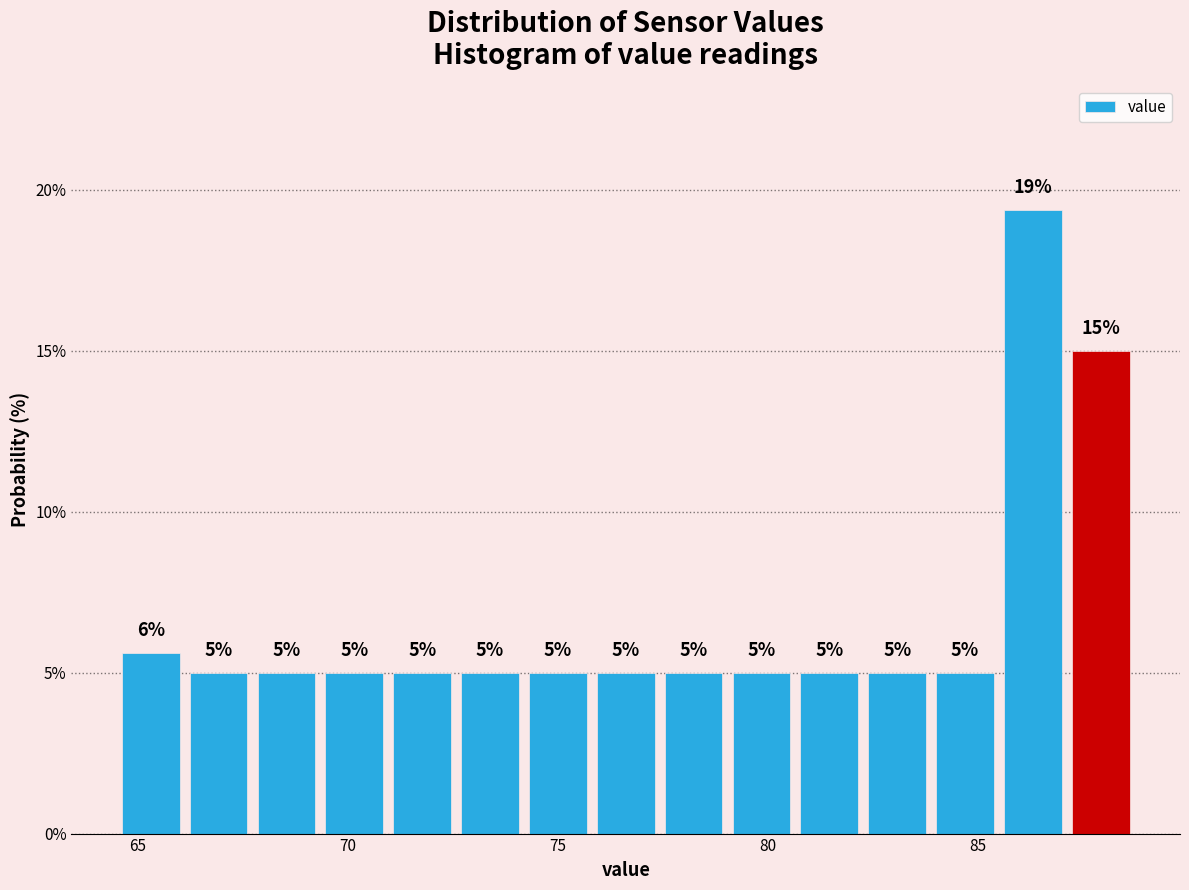

Read against the x-axis, roughly where is the centre of the tallest bar?

86.5